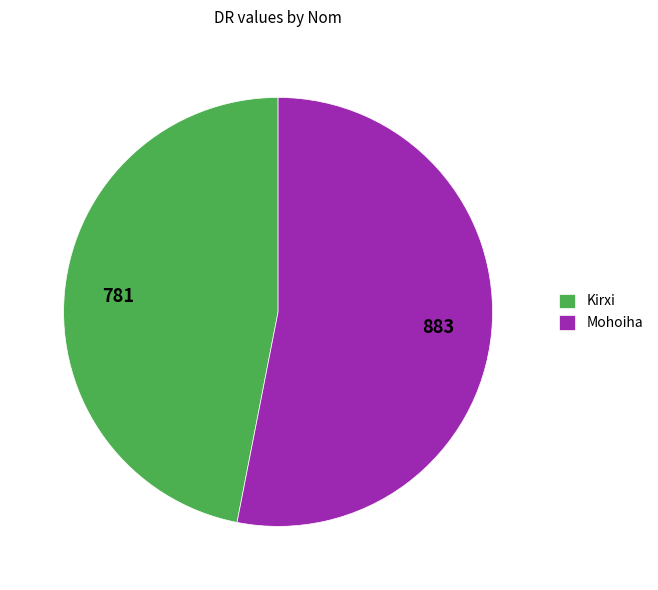

Do Mohoiha and Kirxi together represent more than half of the pie?

Yes